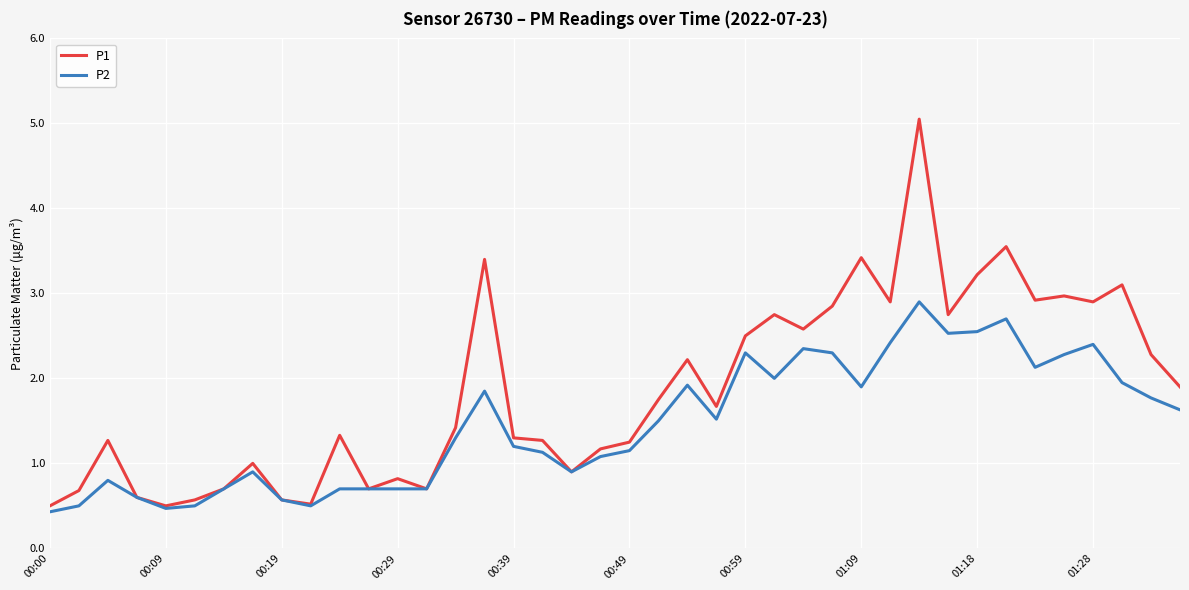

Rank the series by their maximum value, from highest to lowest.

P1, P2